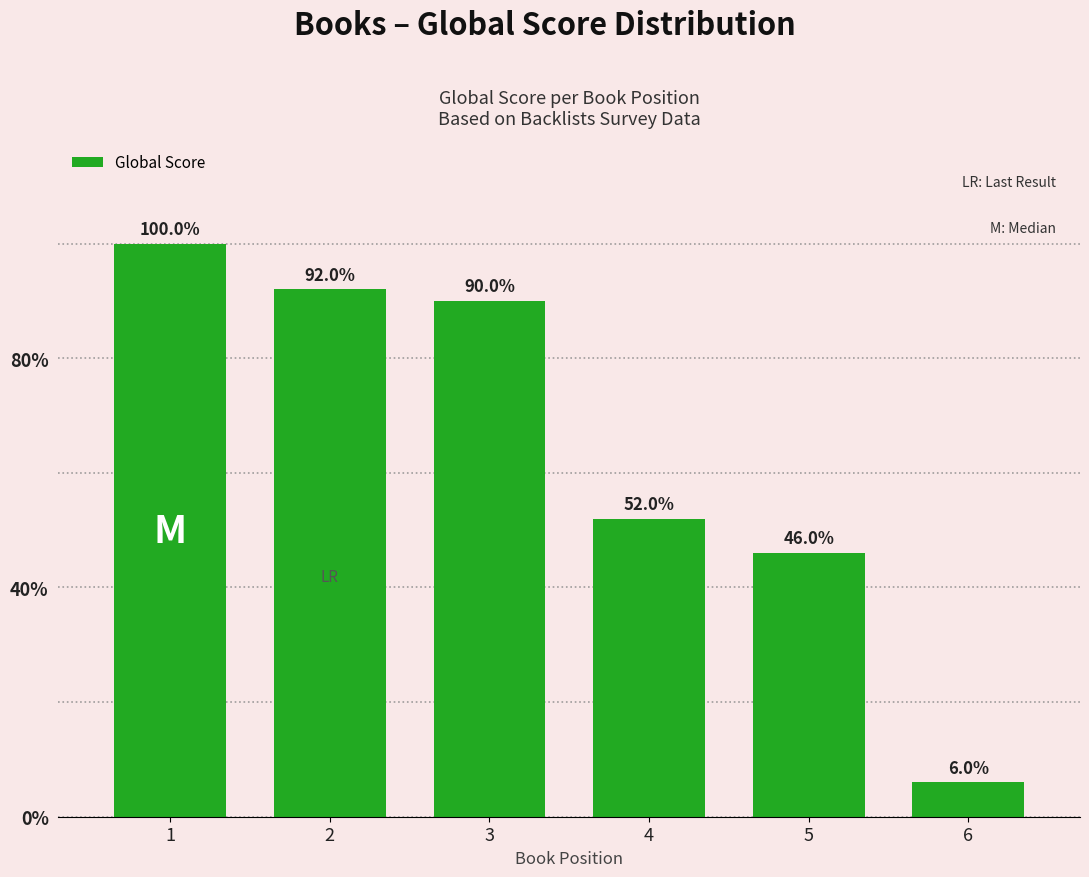

The value at 5 is 6. True or false?

False